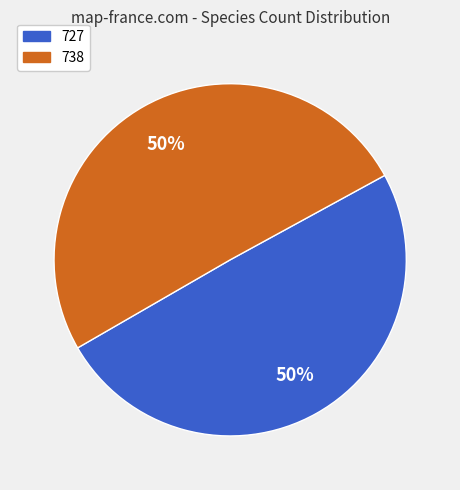

Which category has the smallest portion of the pie?

727